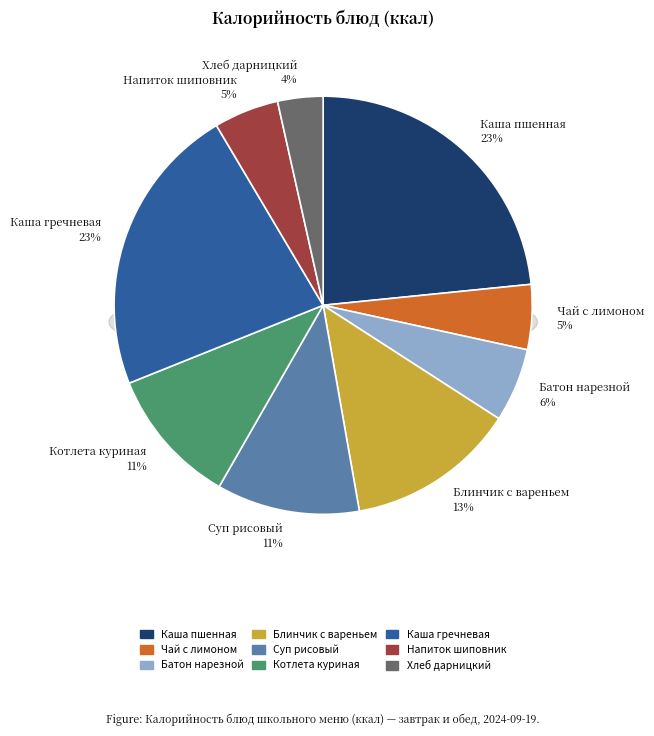

To the nearest percent, what is the average slice percentage?

11%